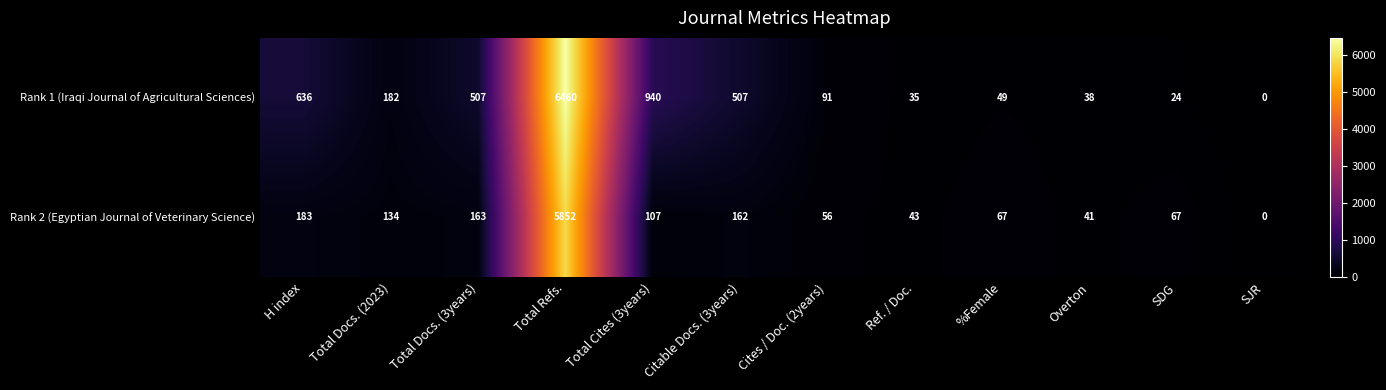

What value does the Rank 2 (Egyptian Journal of Veterinary Science) series have at Total Docs. (2023), to the nearest 10?

130